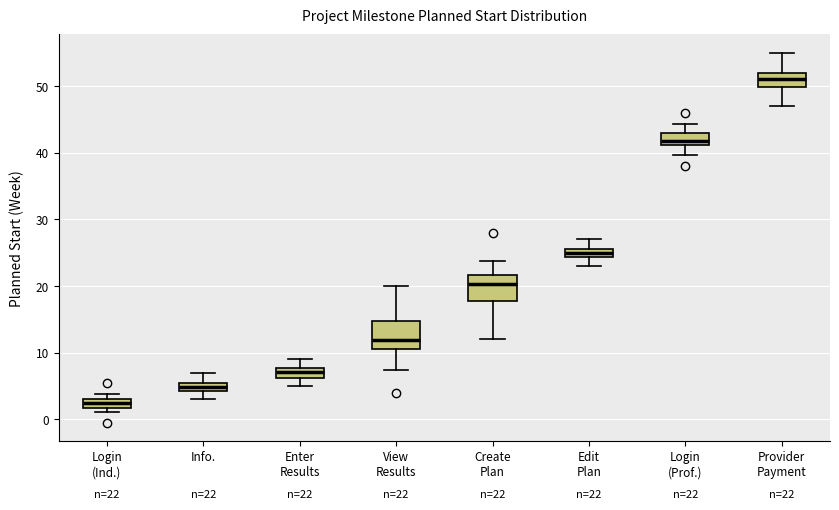

Which box's median line is the highest?

Provider Payment